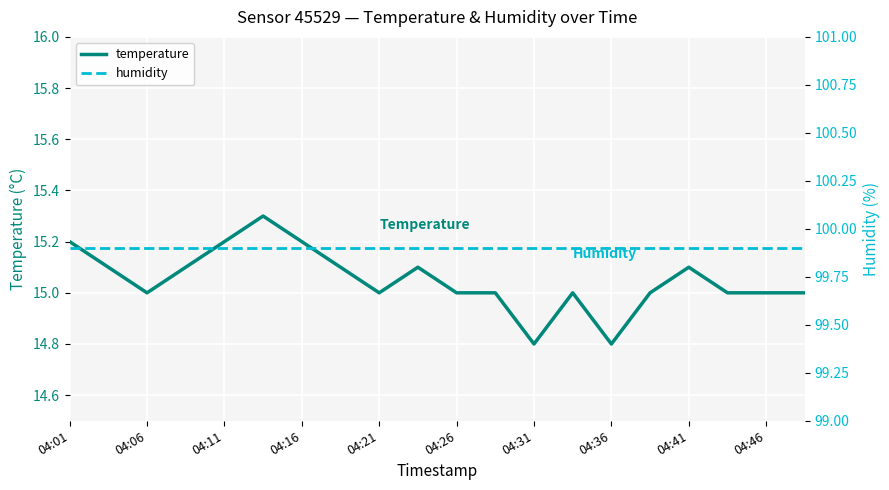

What are all the series names shown in the legend?

temperature, humidity